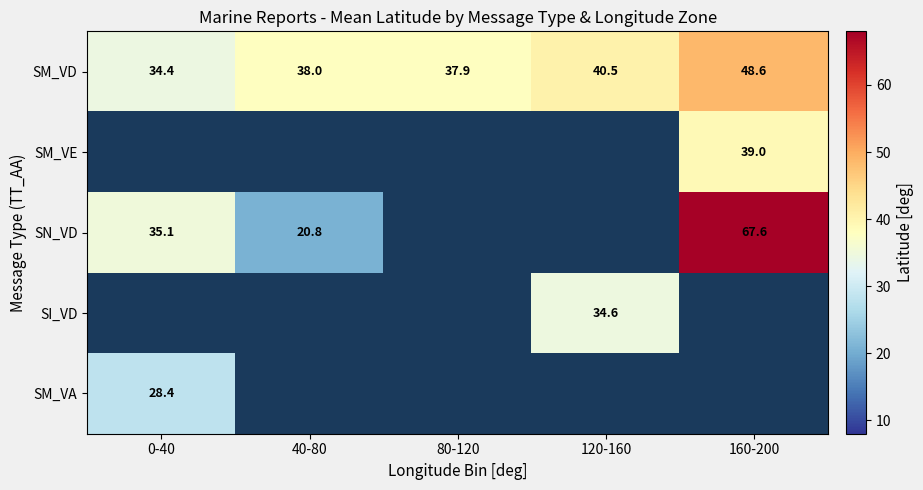

Which series has the widest spread of values?

SN_VD